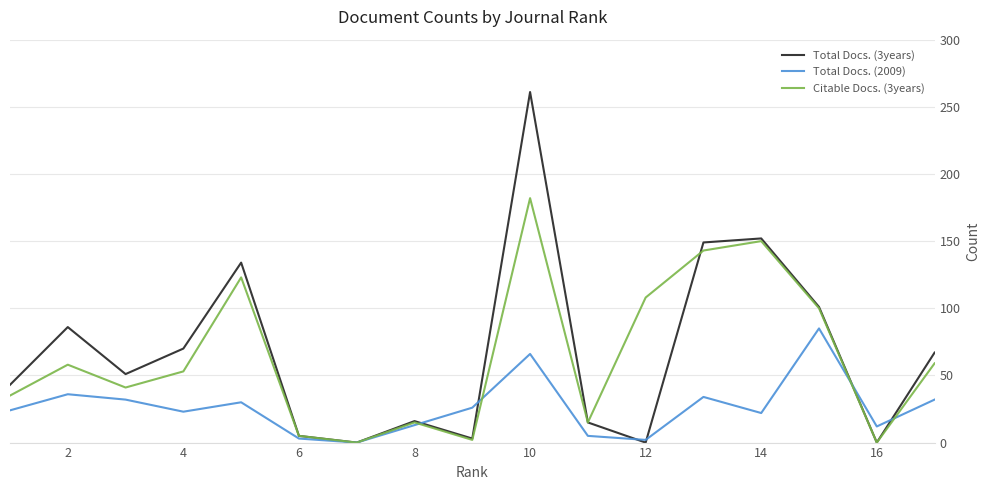

Is this an area chart (filled region under the line)?

No